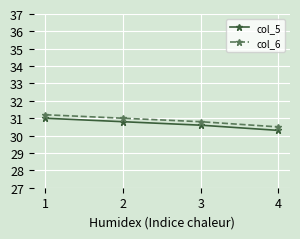

What is the value of the col_6 point at the 4th from the left?

30.5